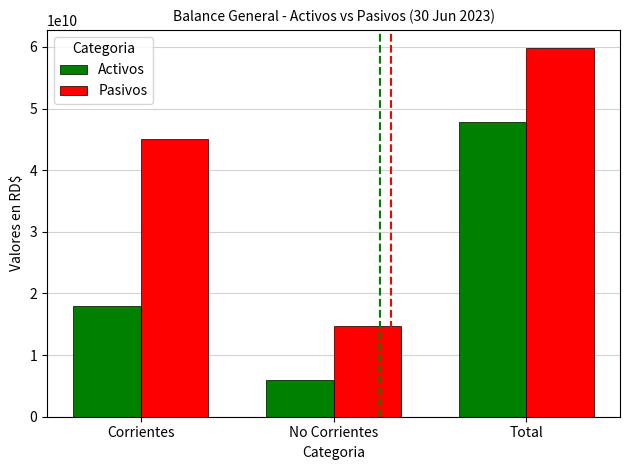

What is the sum of the Activos values at No Corrientes and Total?

53908645801.3